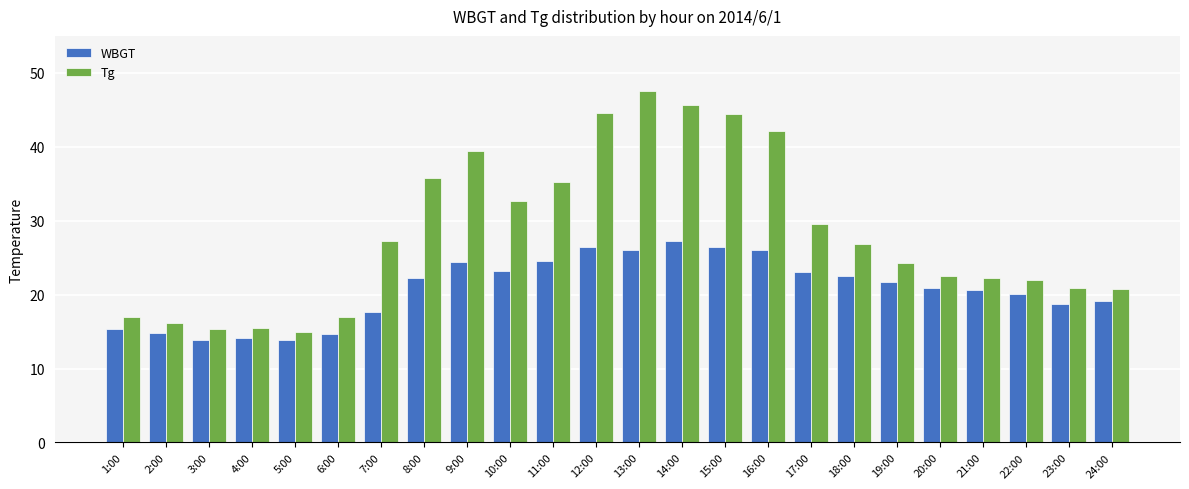

What are all the series names shown in the legend?

WBGT, Tg